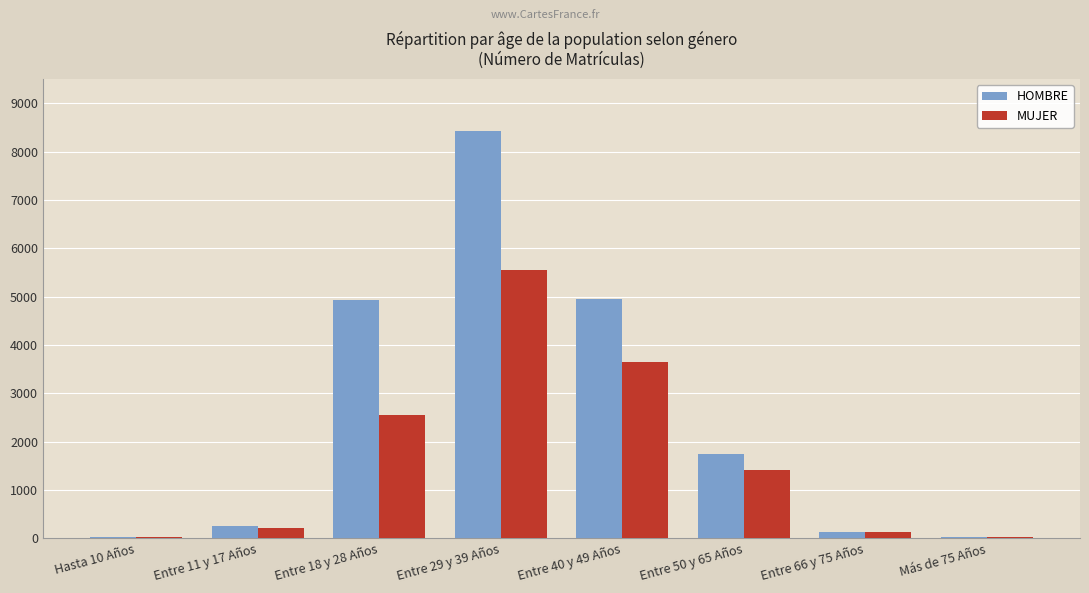

Which series changed the most between Entre 18 y 28 Años and Entre 29 y 39 Años?

HOMBRE